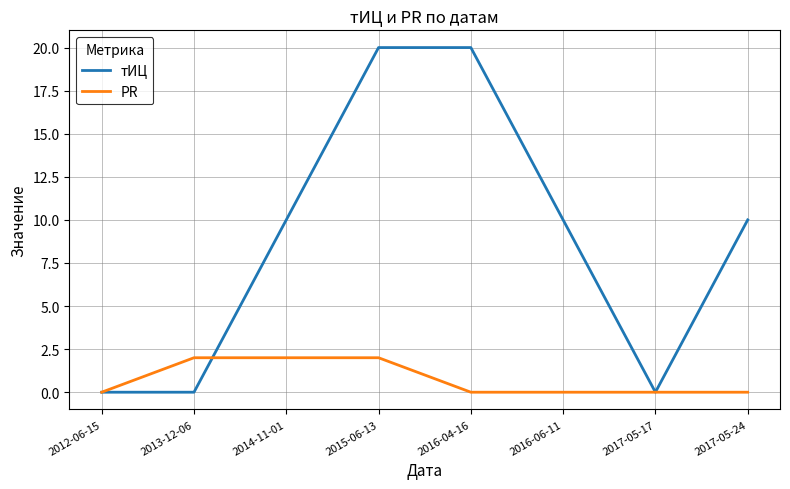

How many lines are shown in the chart?

2